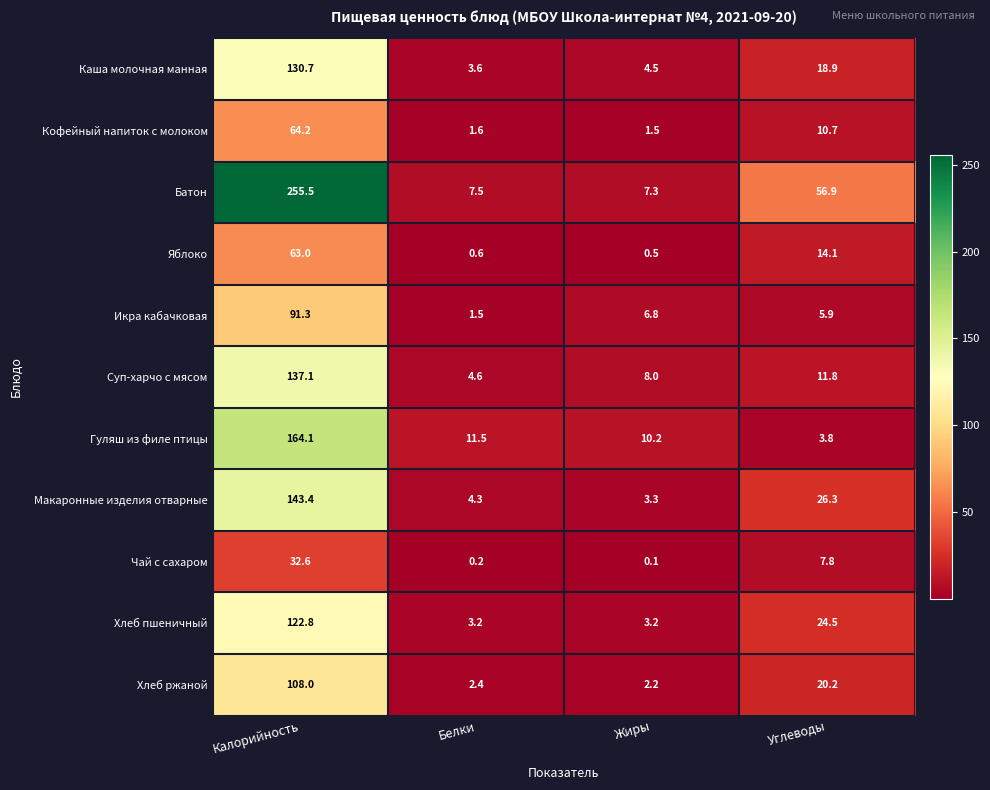

Rank the series at Жиры from highest to lowest value.

Гуляш из филе птицы, Суп-харчо с мясом, Батон, Икра кабачковая, Каша молочная манная, Макаронные изделия отварные, Хлеб пшеничный, Хлеб ржаной, Кофейный напиток с молоком, Яблоко, Чай с сахаром